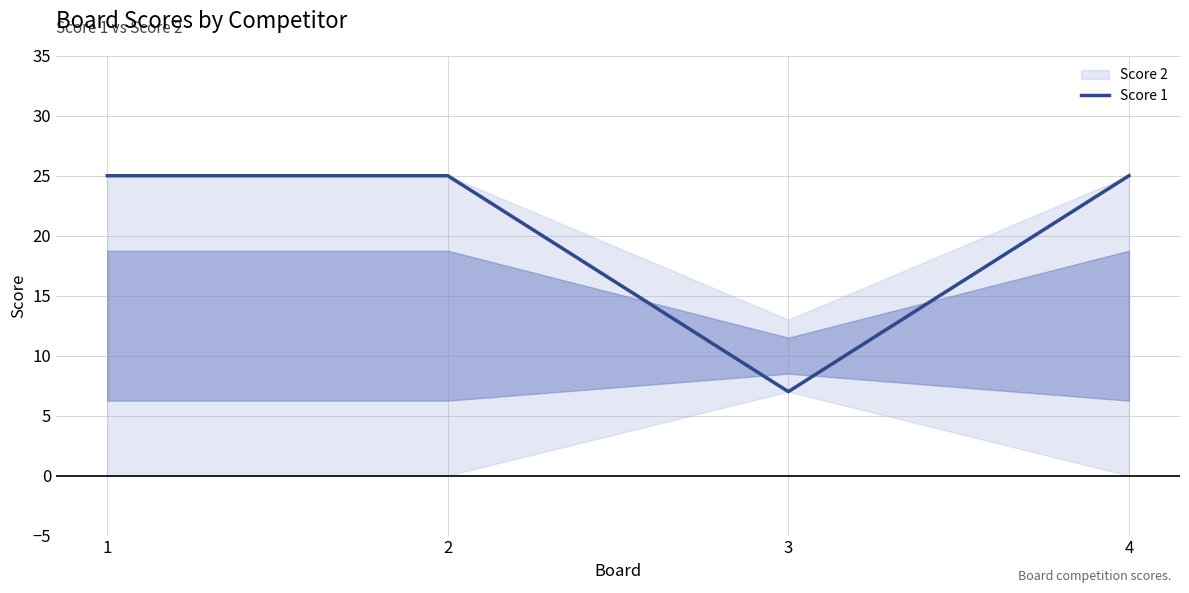

What is the value of the 4th point from the left?

25